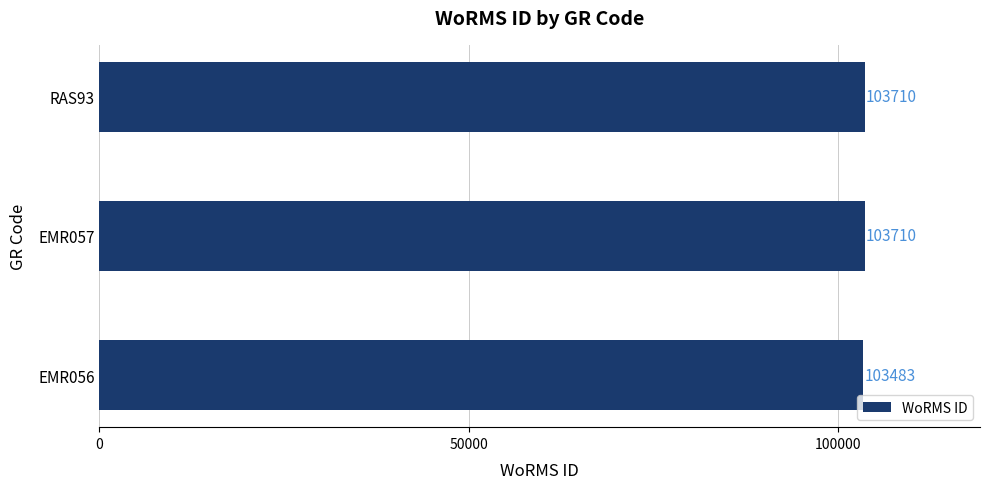

Is it true that the value at RAS93 is 39477?

False